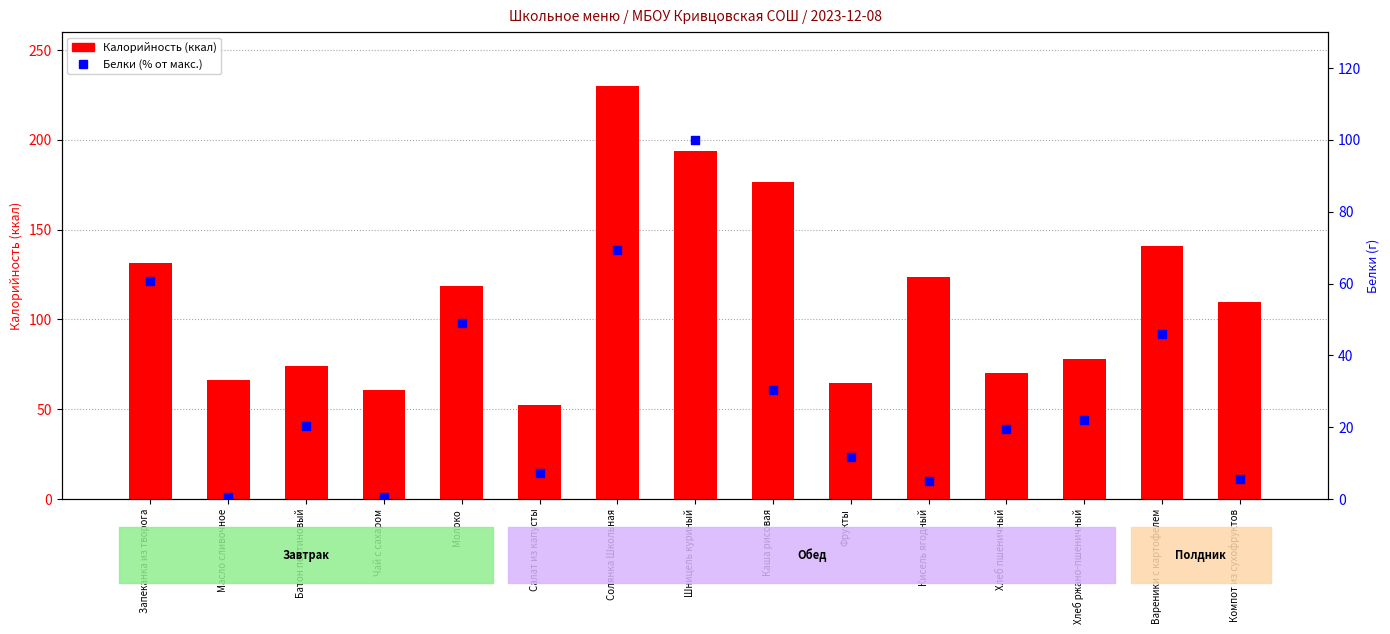

Which series has the largest total across all categories?

Калорийность